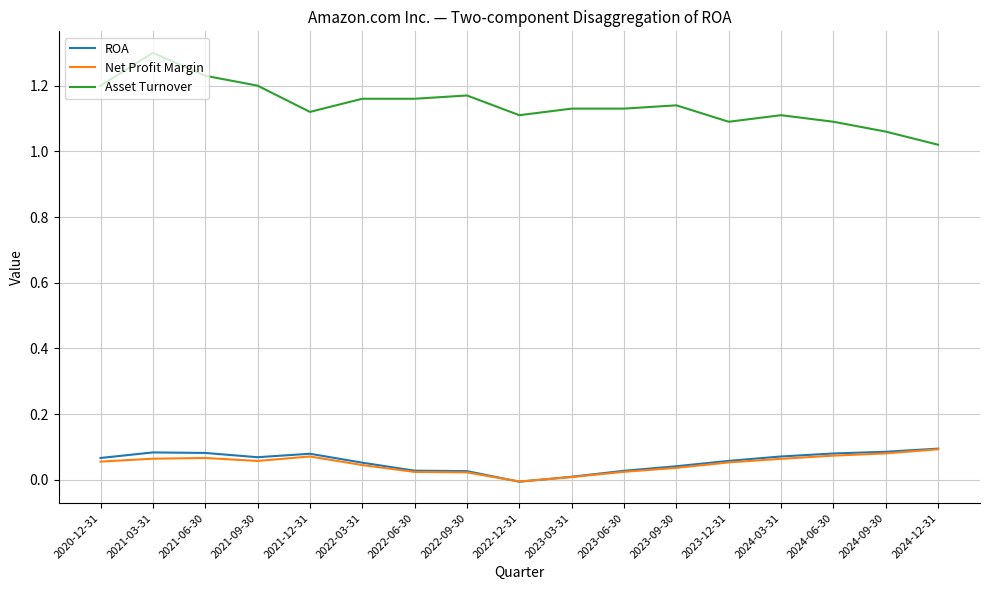

What position from the right is 2021-12-31?

13